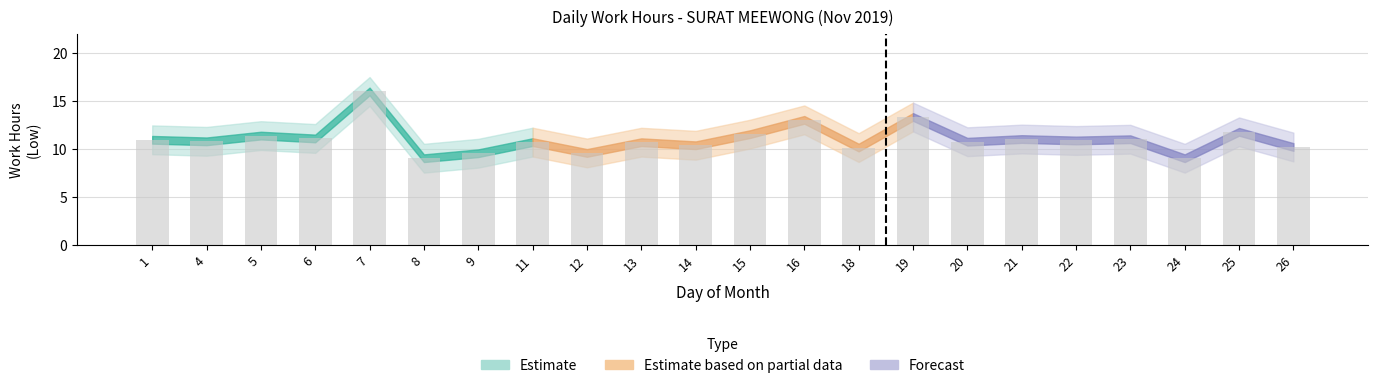

What is the change in value from 7 to 20?

-5.2